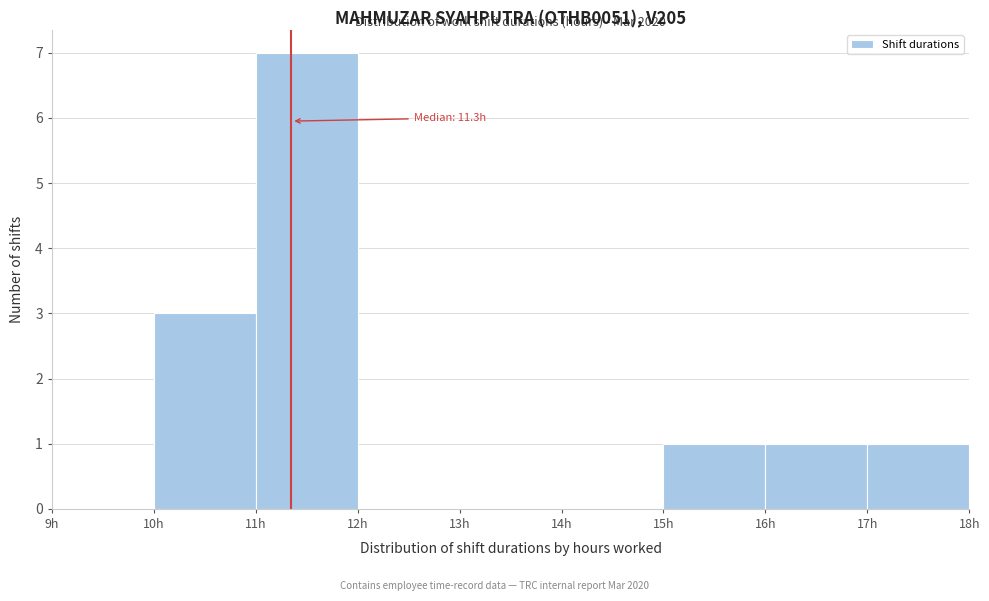

Over which range of the x-axis is the bar tallest?

11 to 12